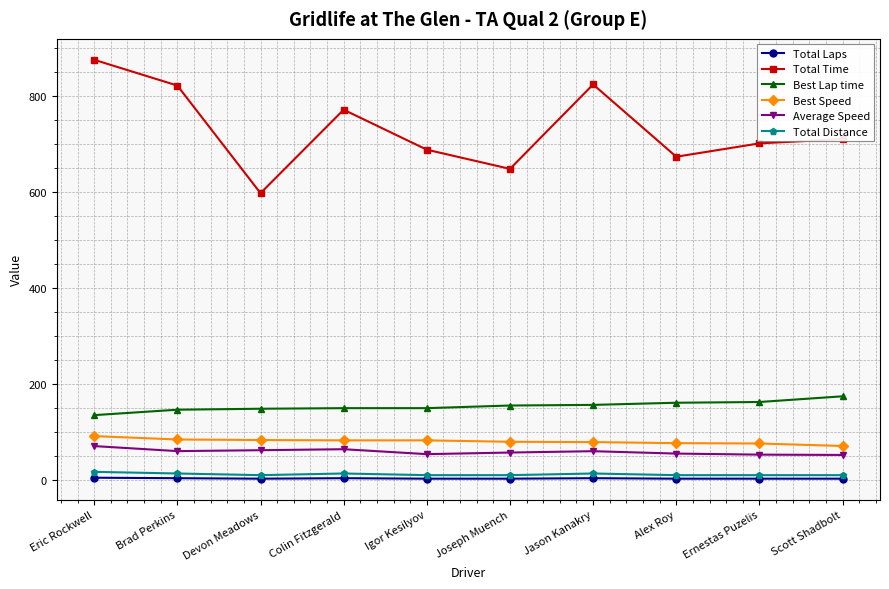

At which label is Total Time closest to 736?

Scott Shadbolt